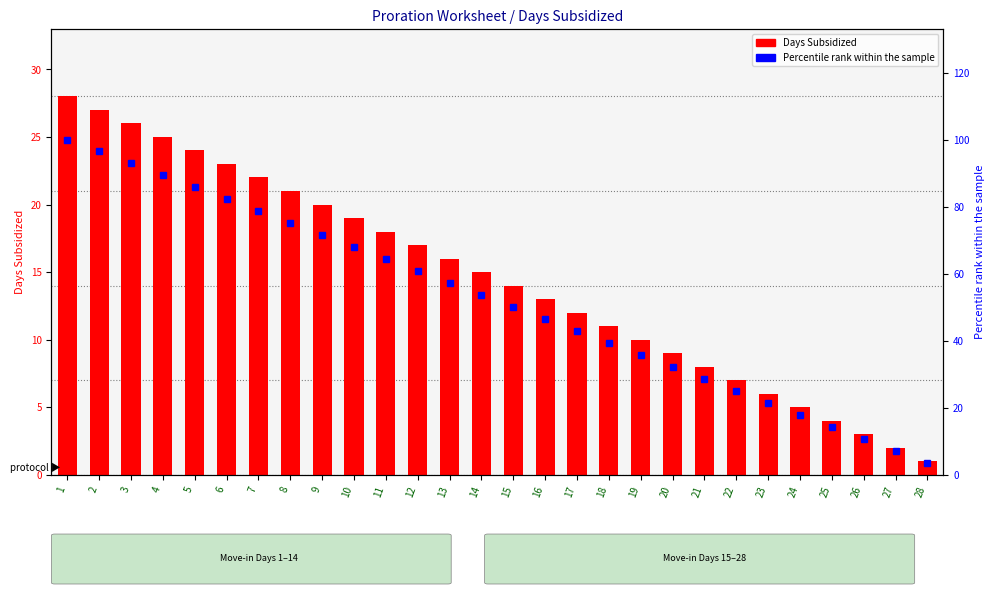

At how many categories does at least one series exceed 64?

11